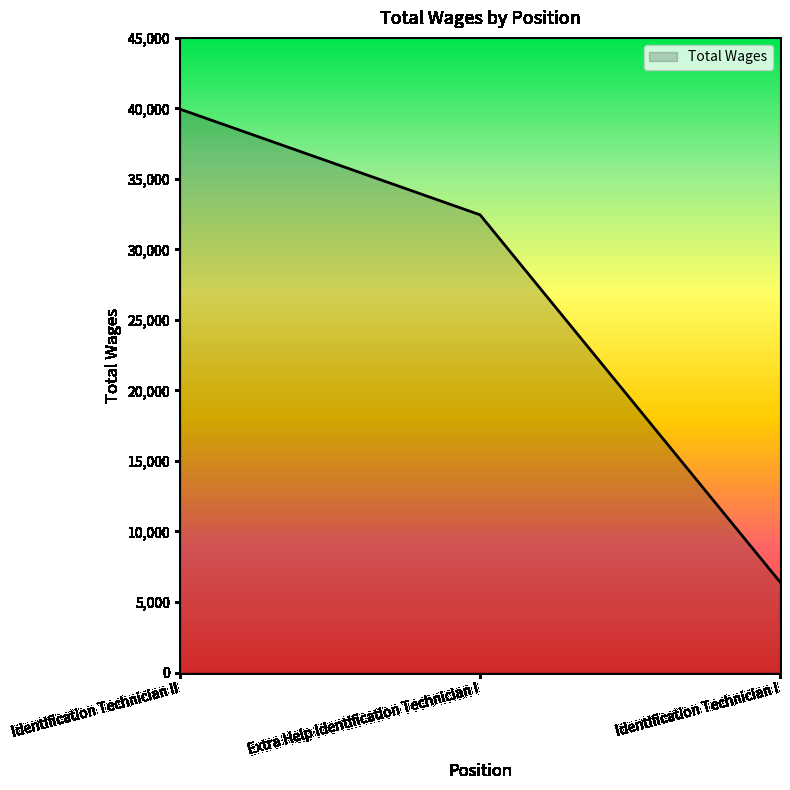

How many lines are shown in the chart?

1